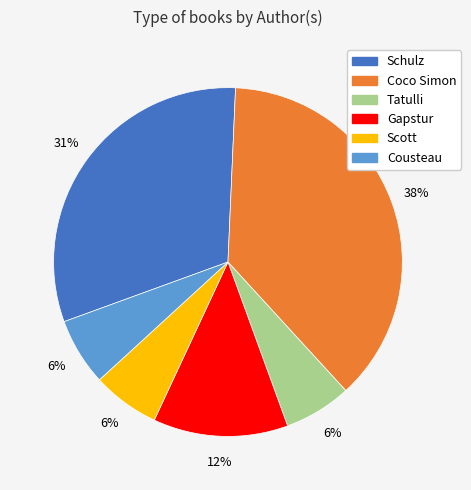

Is there any slice that represents more than half of the pie?

No